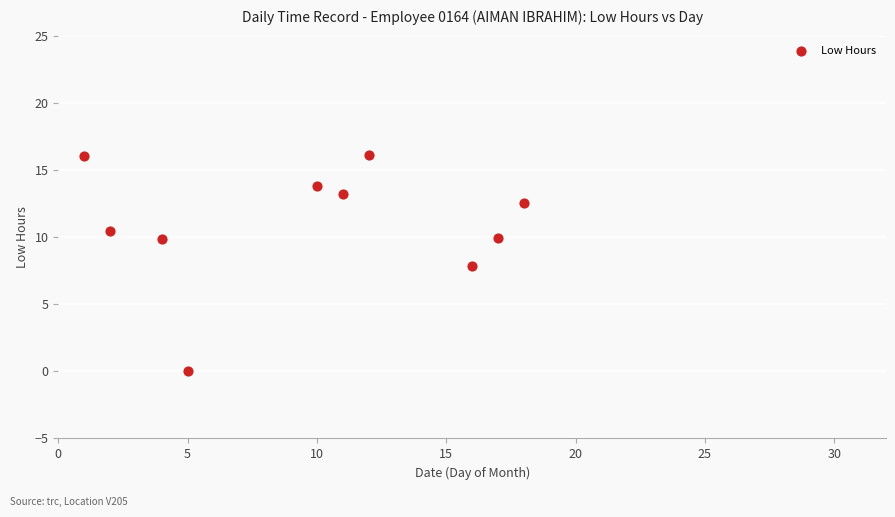

What is the range of X values (max minus min)?

17.0